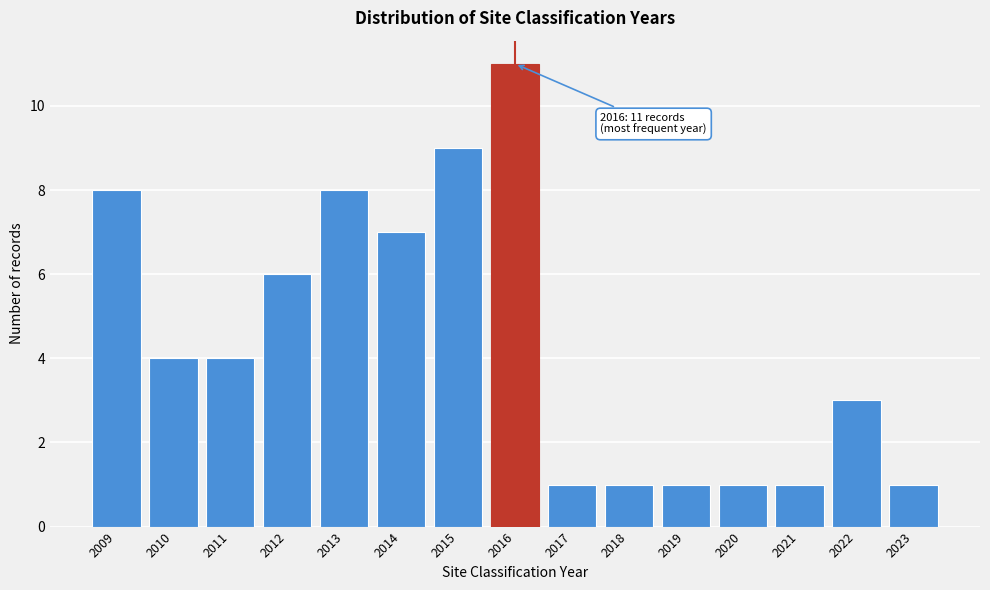

Reading left to right, transcribe all the data shown in this chart.

2009=8	2010=4	2011=4	2012=6	2013=8	2014=7	2015=9	2016=11	2017=1	2018=1	2019=1	2020=1	2021=1	2022=3	2023=1